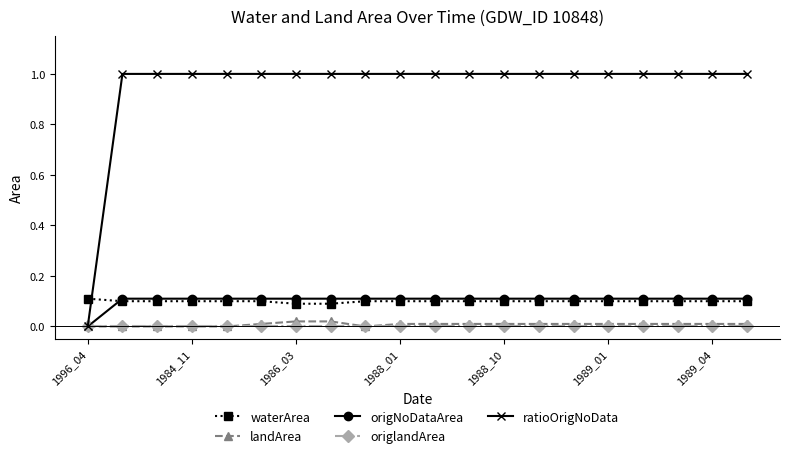

Which series has the largest total across all categories?

ratioOrigNoData